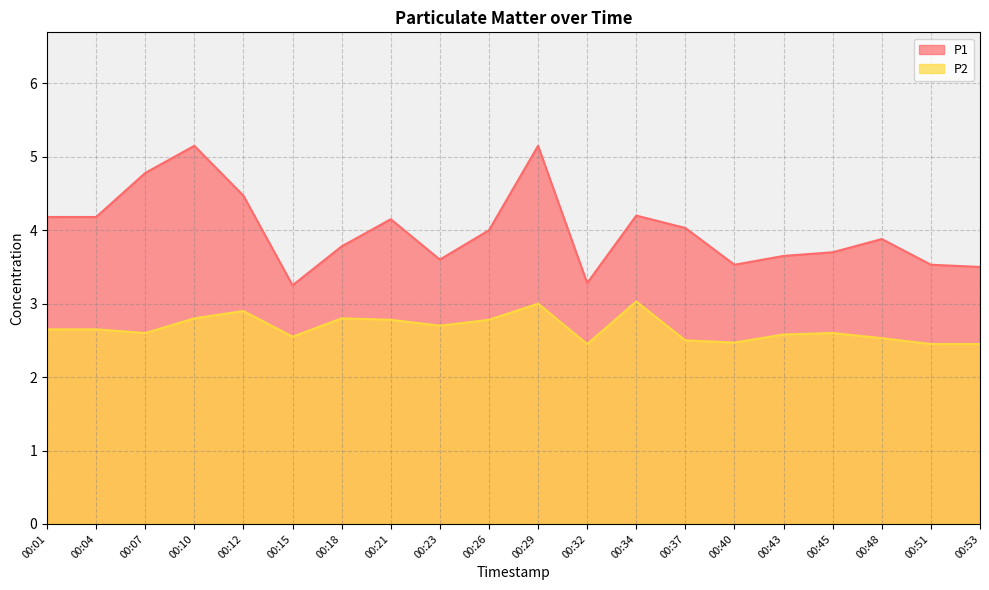

Reading left to right, list all the values displayed in this chart.

P1: 4.2	4.2	4.8	5.2	4.5	3.2	3.8	4.2	3.6	4.0	5.2	3.3	4.2	4.0	3.5	3.6	3.7	3.9	3.5	3.5
P2: 2.6	2.6	2.6	2.8	2.9	2.5	2.8	2.8	2.7	2.8	3.0	2.5	3.0	2.5	2.5	2.6	2.6	2.5	2.5	2.5